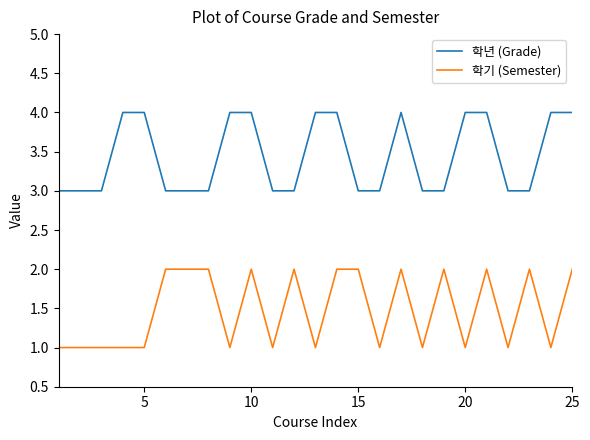

Does the chart display data point markers on the line(s)?

No